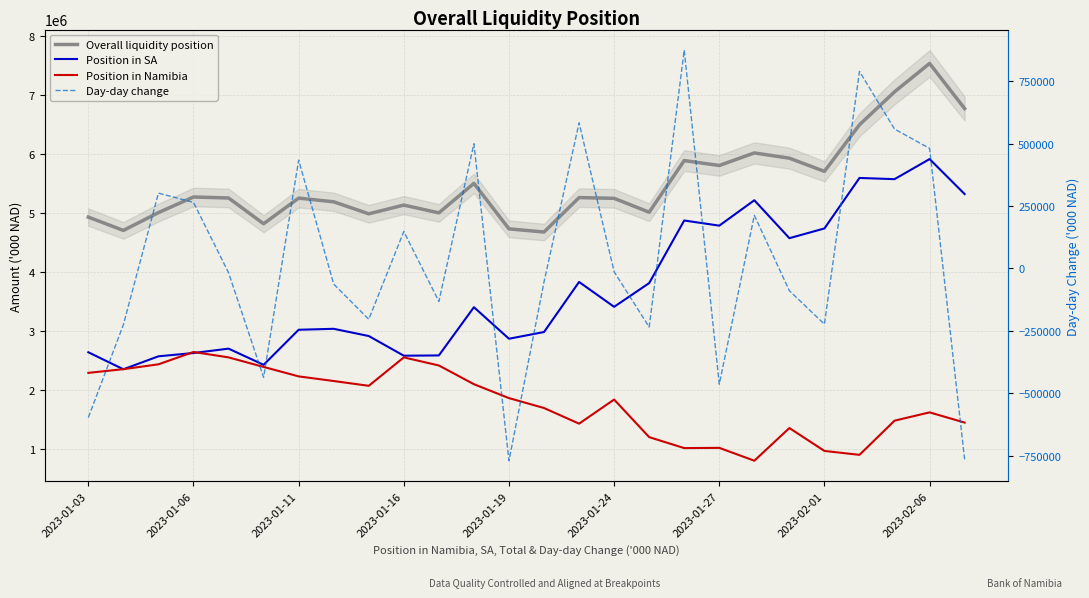

How many distinct data groups are displayed?

4